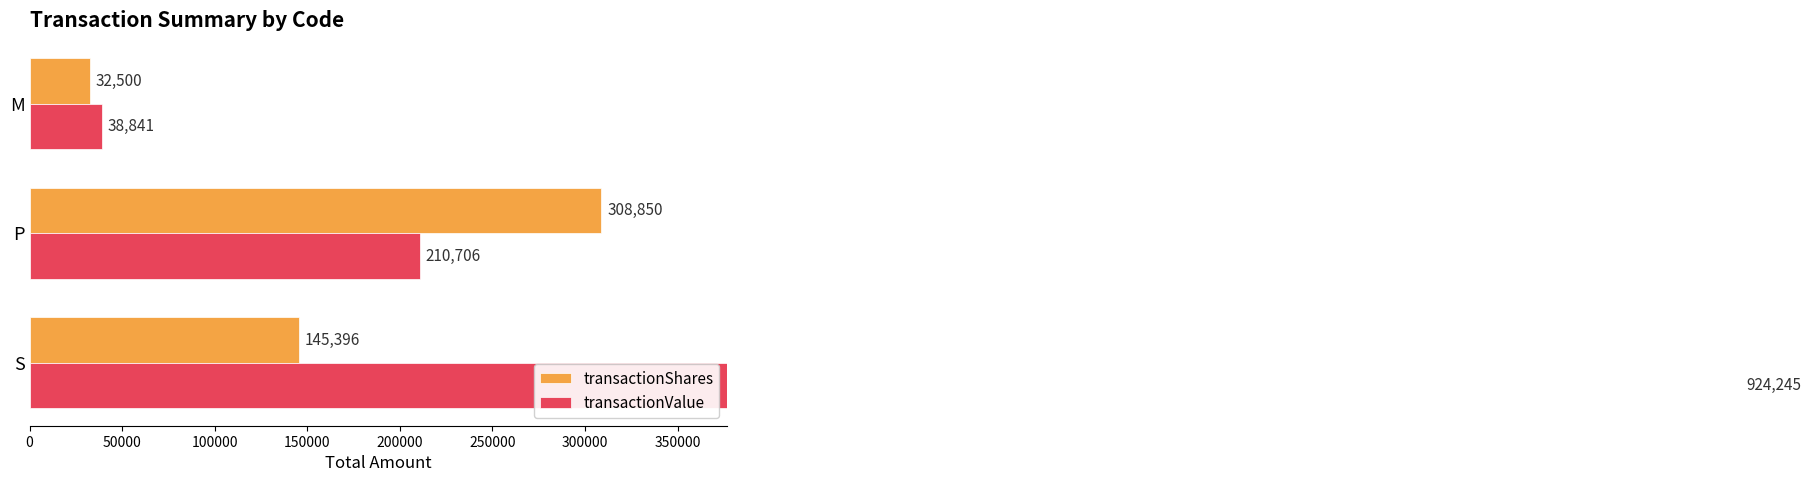

How many transactionValue values are between 38841 and 924245?

3